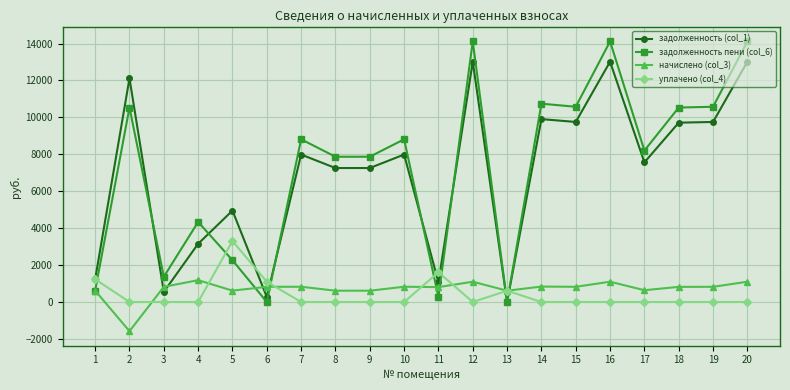

What is the difference between the начислено (col_3) values at 1 and 10?

210.6